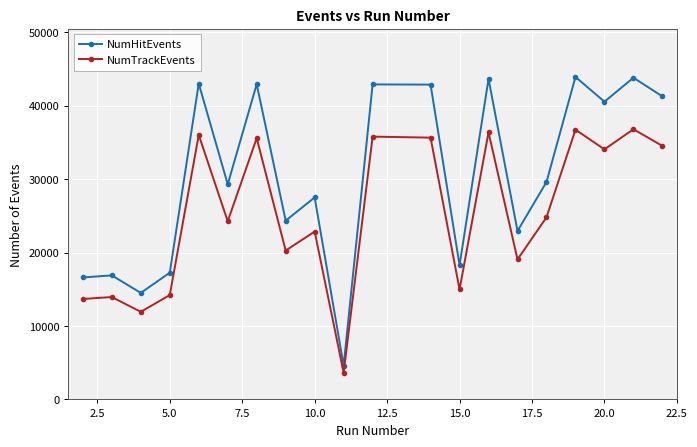

What is the maximum value for NumHitEvents?

43912